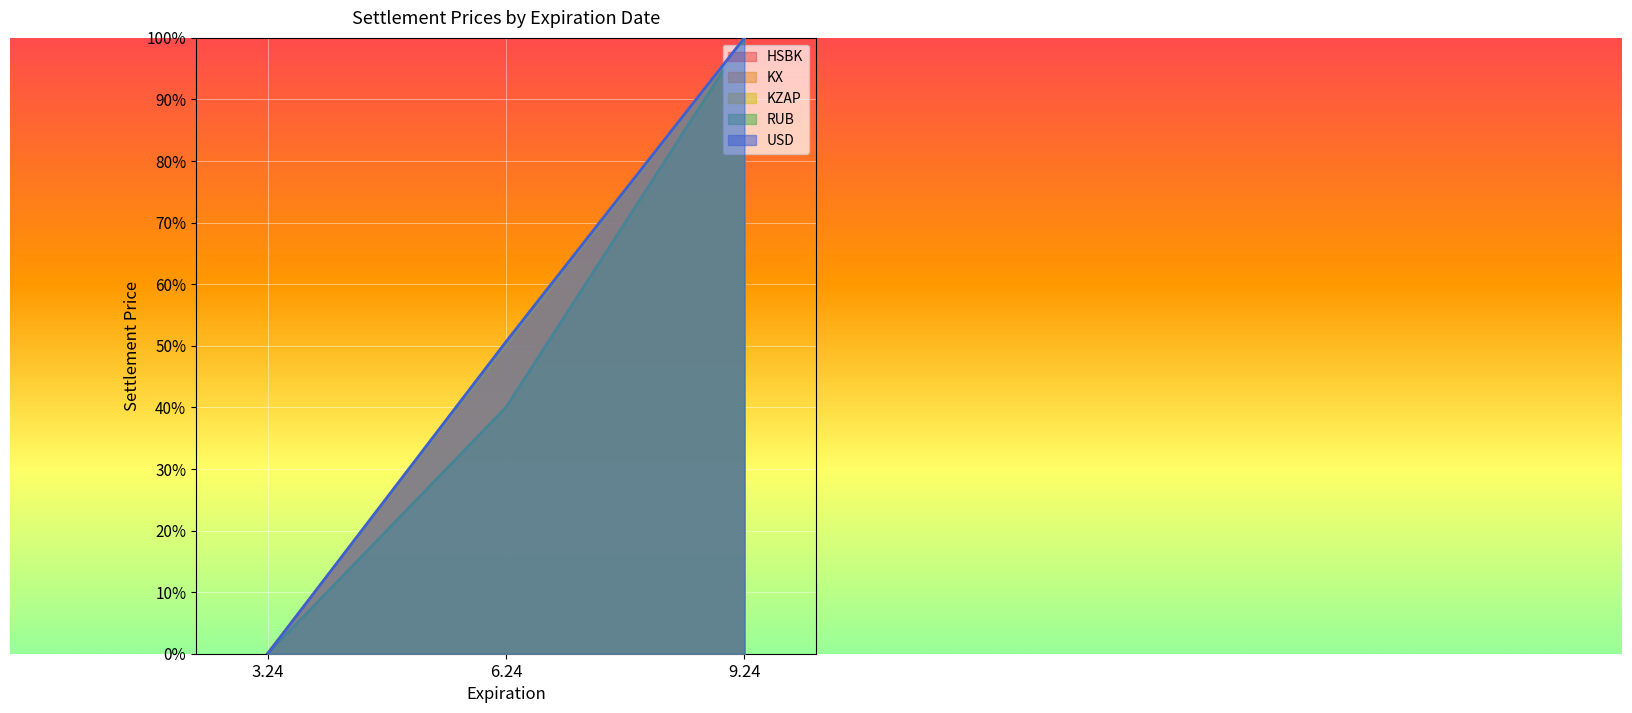

How many positive values does the RUB series have?

2